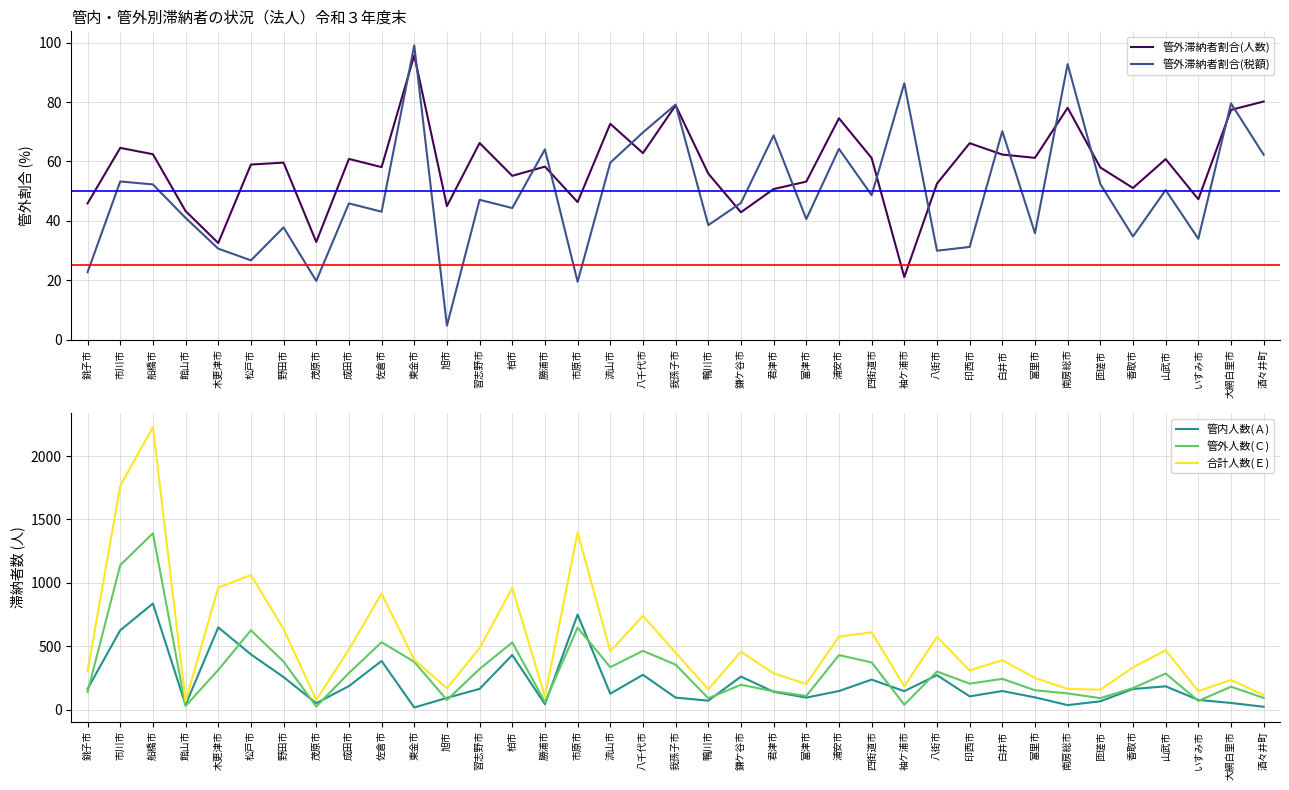

What is the difference between the highest and lowest values at 山武市?

418.6